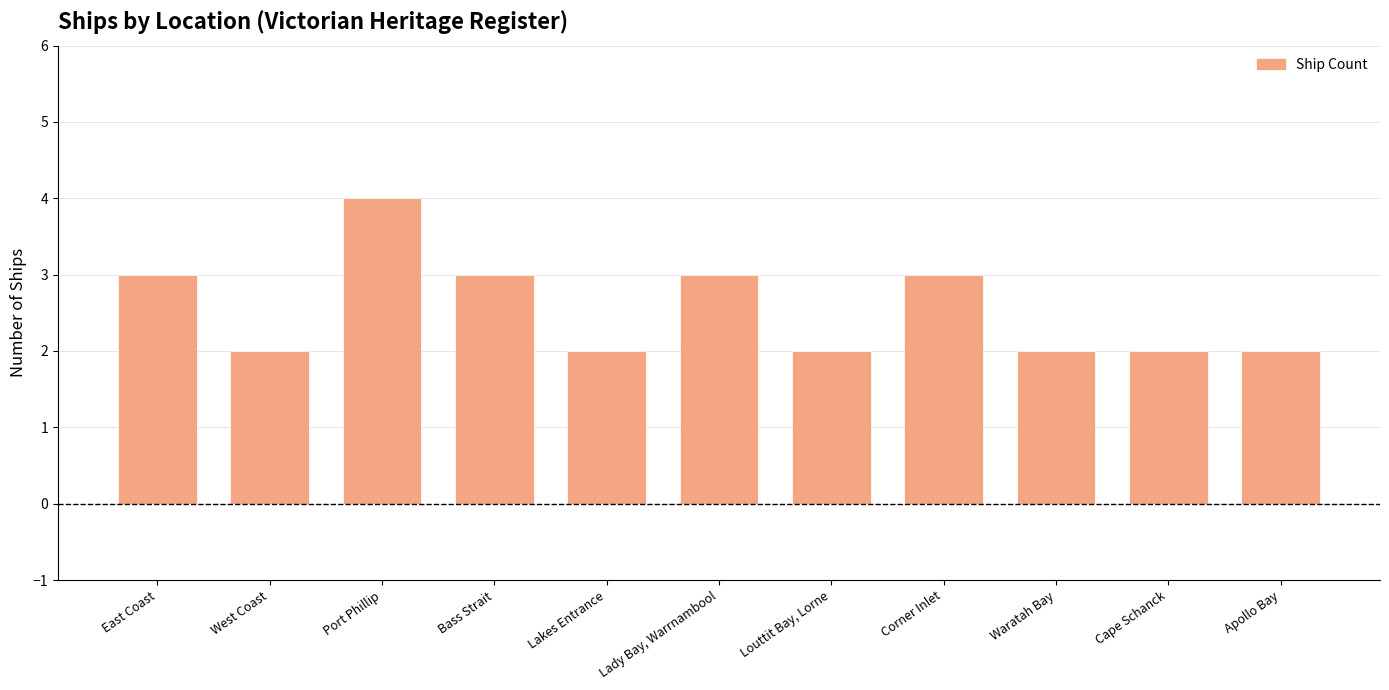

What is the minimum value shown in the chart?

2